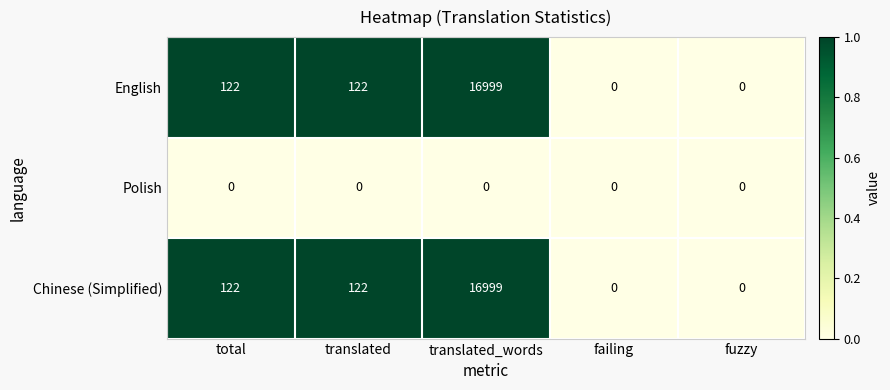

At which category does the chart reach its peak across all series?

translated_words